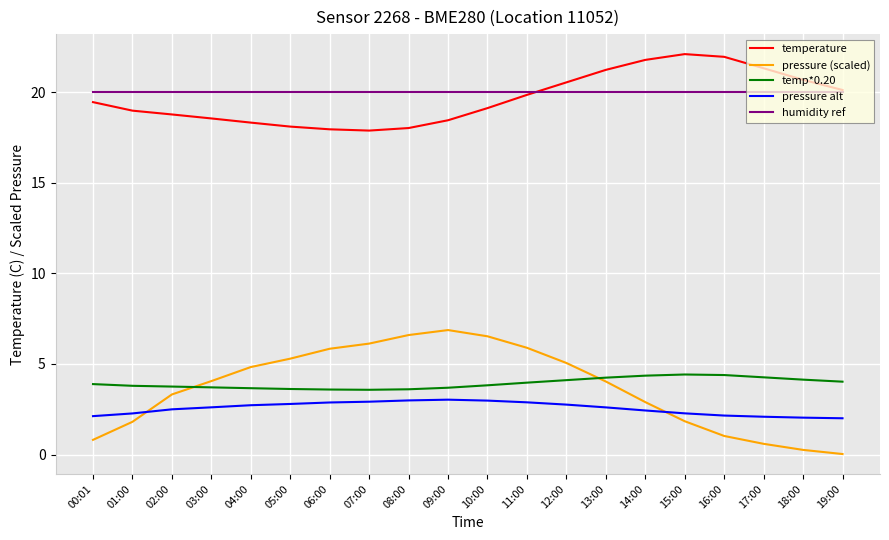

Is it true that humidity ref equals 20.0 at 12:00?

True